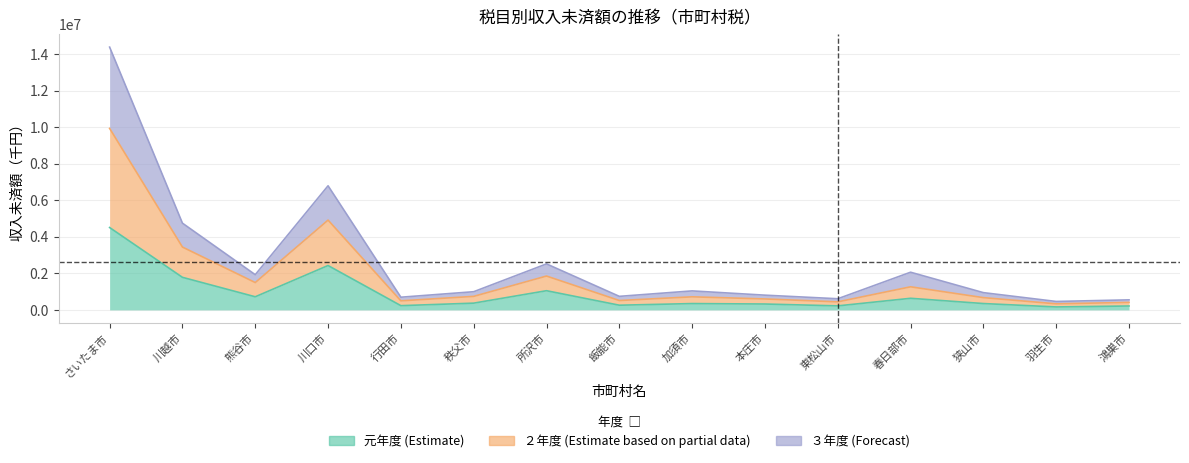

What is the minimum value for ２年度?

460526